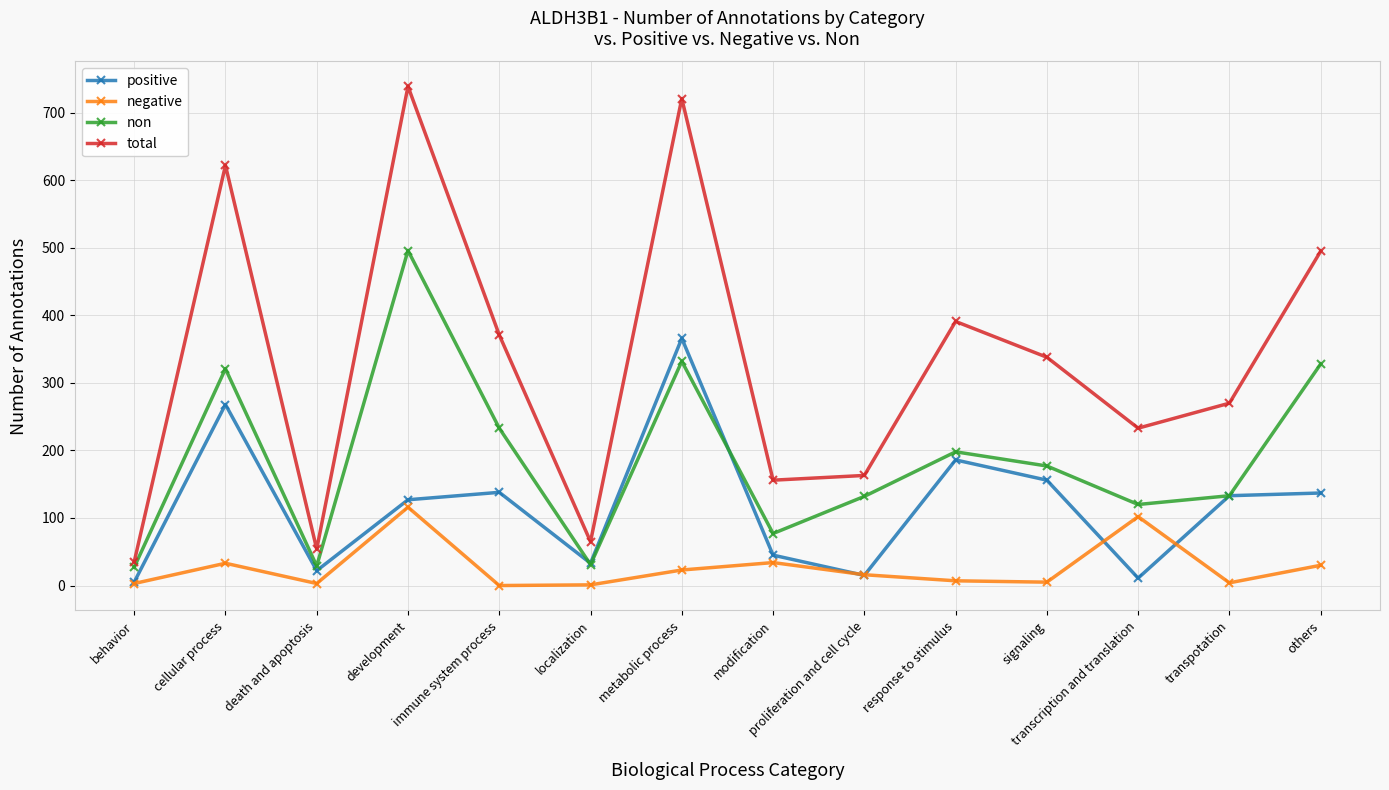

What value does the non series have at modification?

77